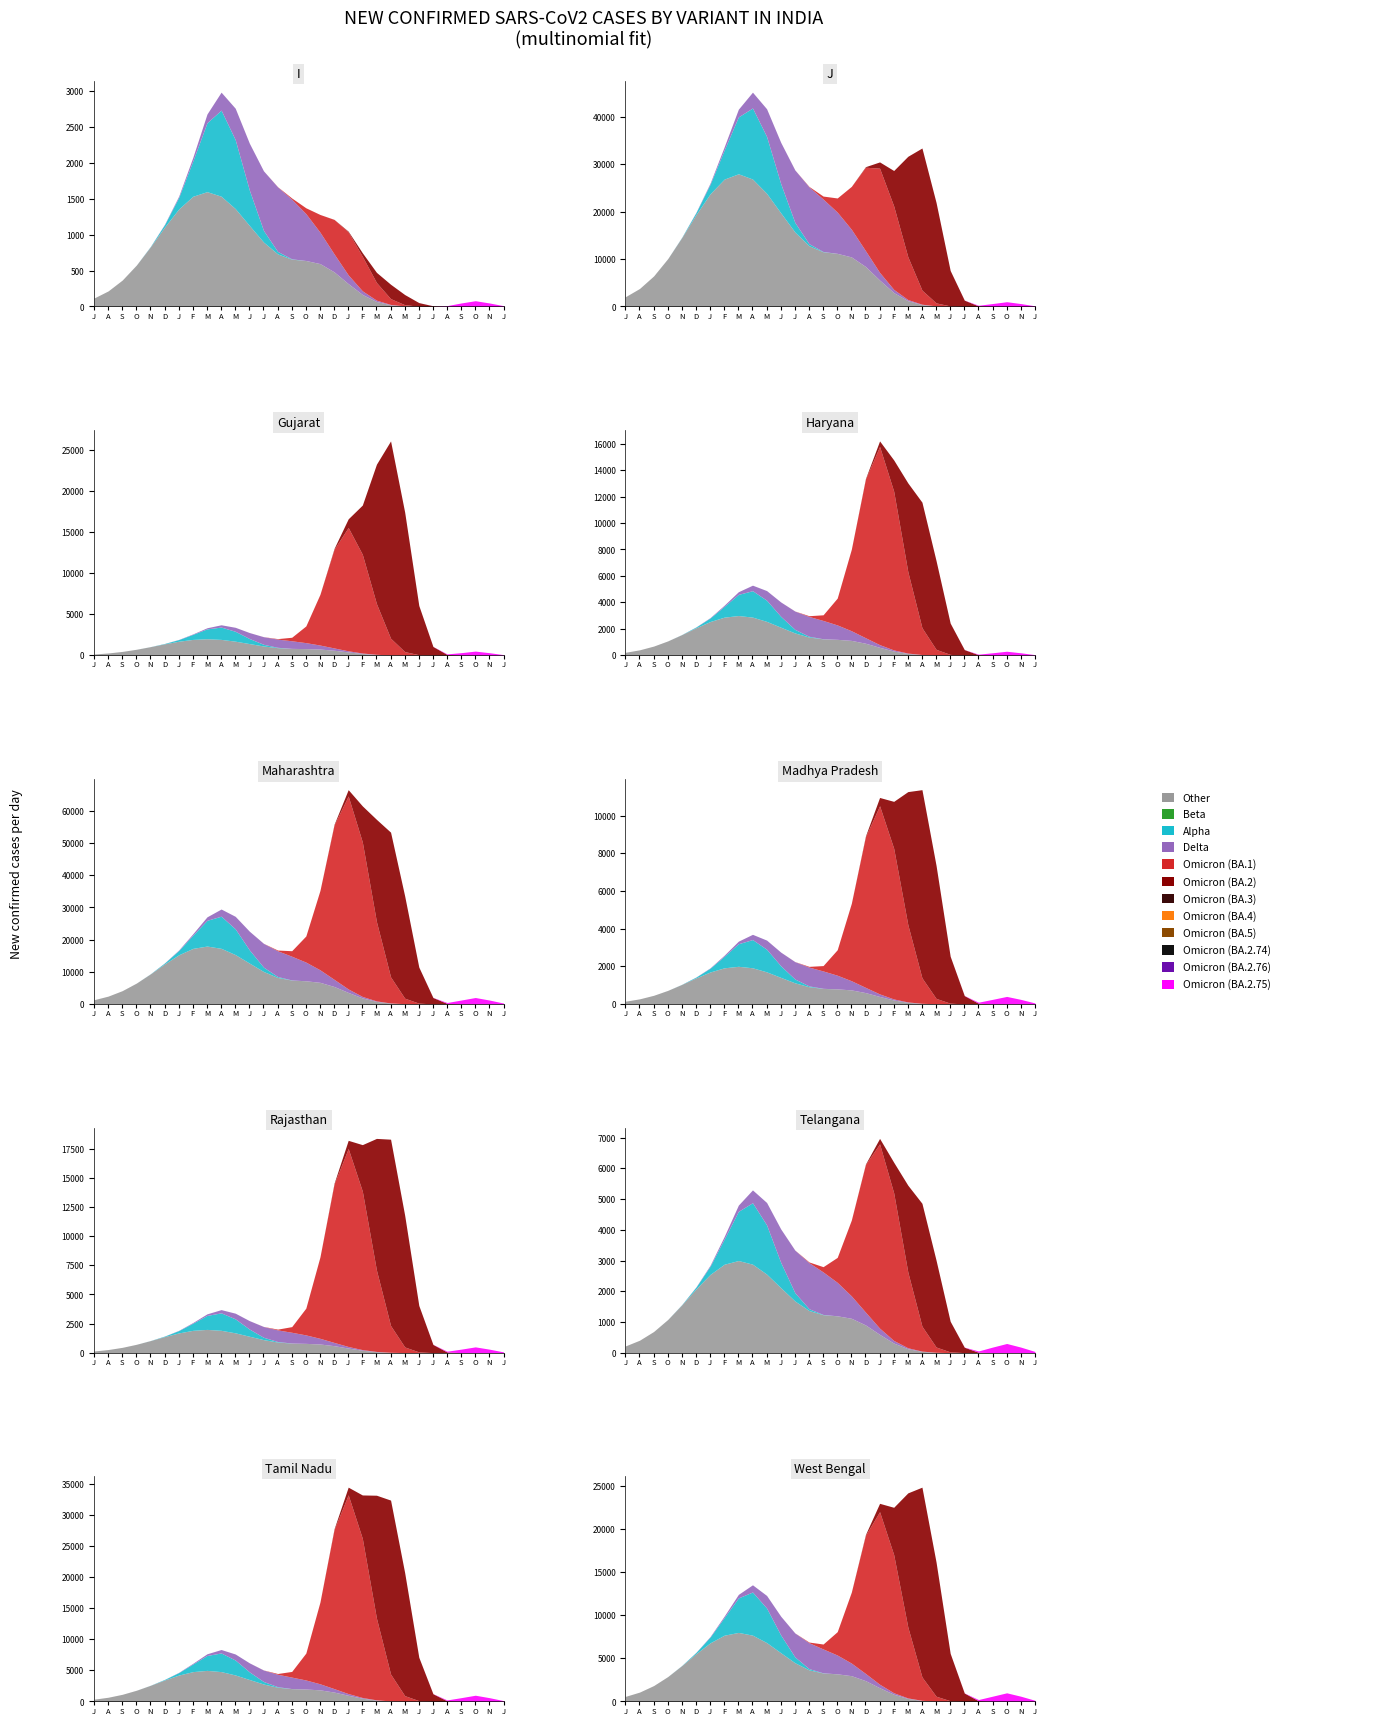

How many data points in Delta are above 0?

8